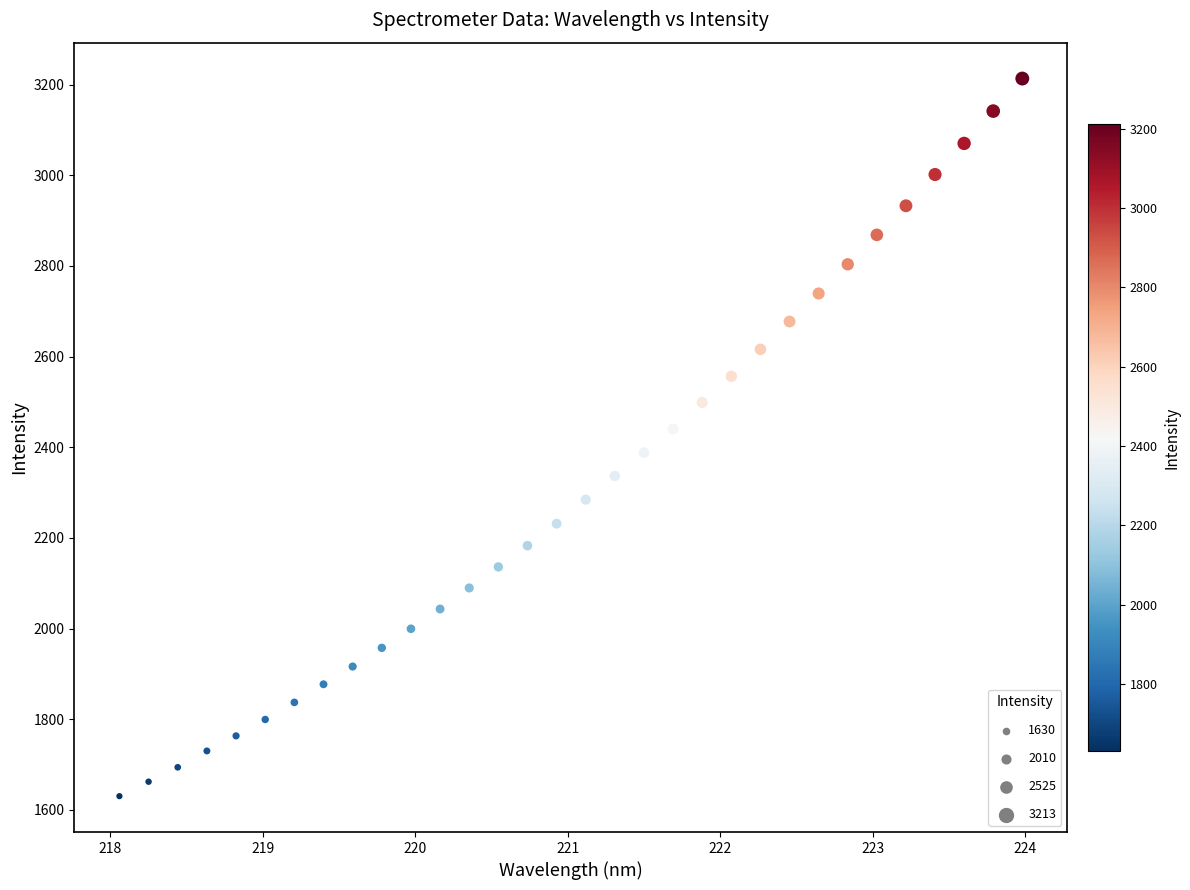

What is the range of Y values (max minus min)?

1582.7